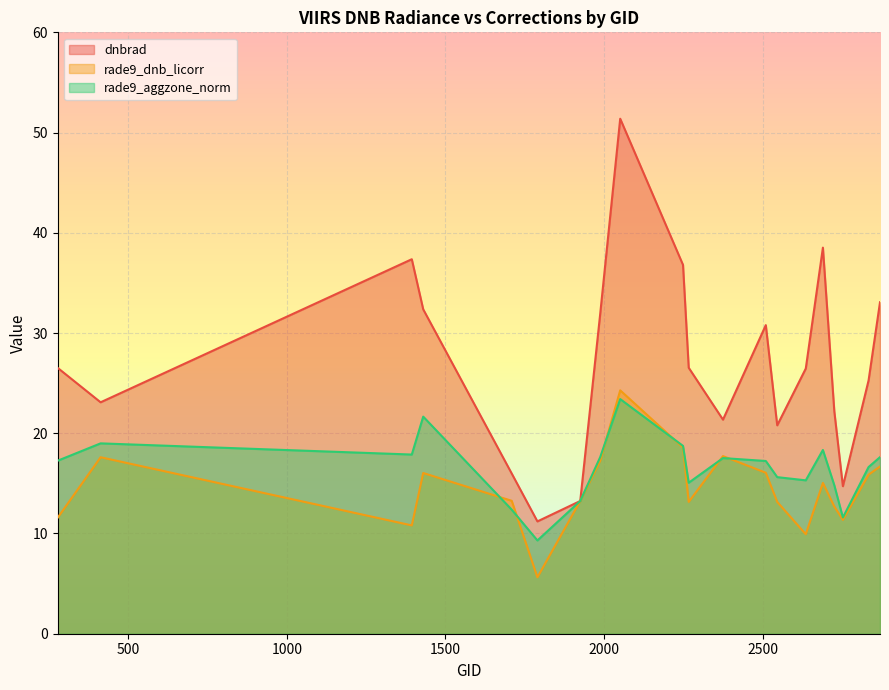

How many distinct data groups are displayed?

3